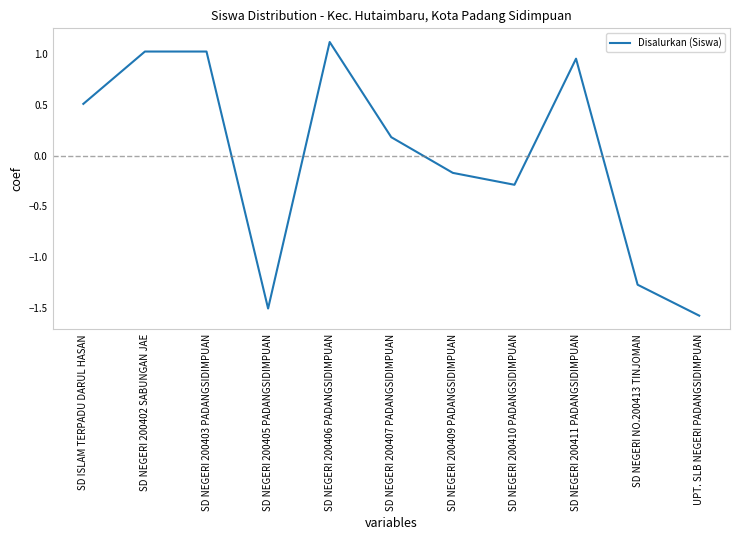

Which label corresponds to the largest value in the chart?

SD NEGERI 200406 PADANGSIDIMPUAN